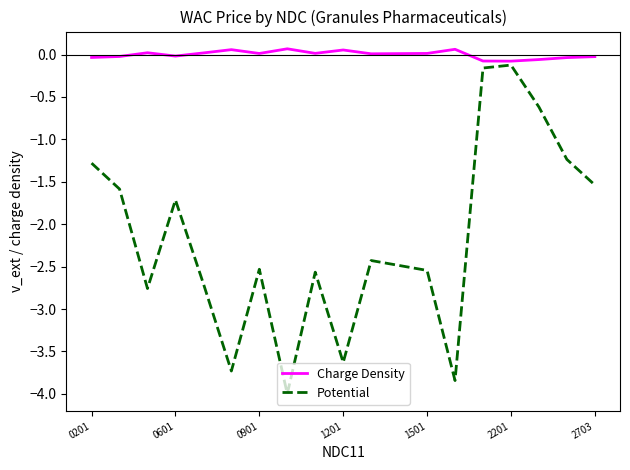

What is the lowest value of the Potential series?

-4.0